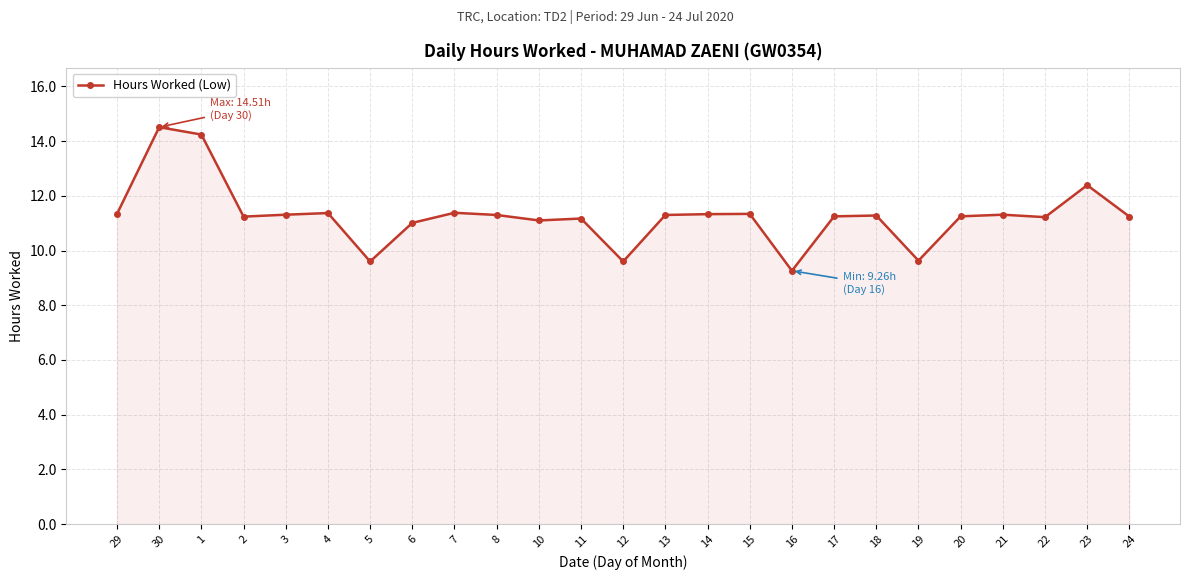

What value does the data have at 18?

11.3